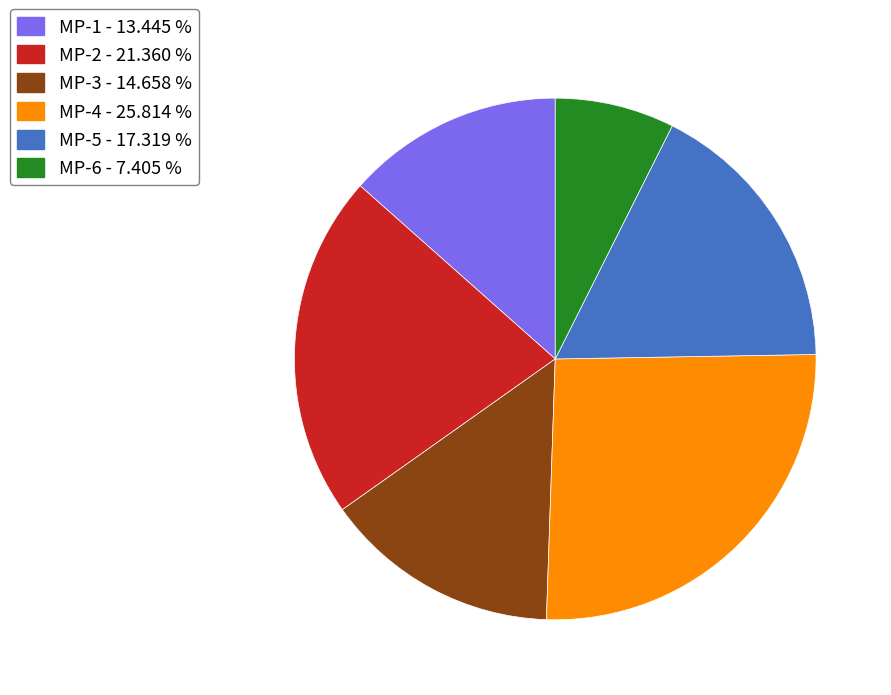

How many segments does this pie chart have?

6